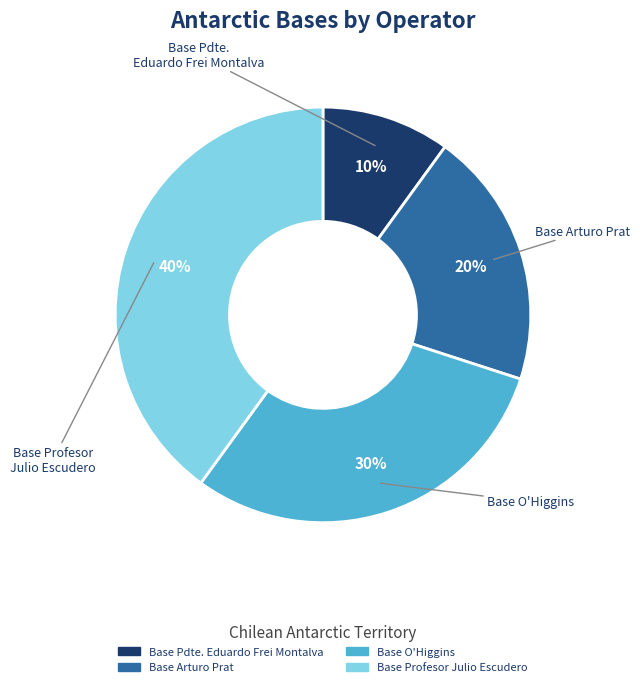

Between Base Arturo Prat and Base Pdte. Eduardo Frei Montalva, which is larger?

Base Arturo Prat